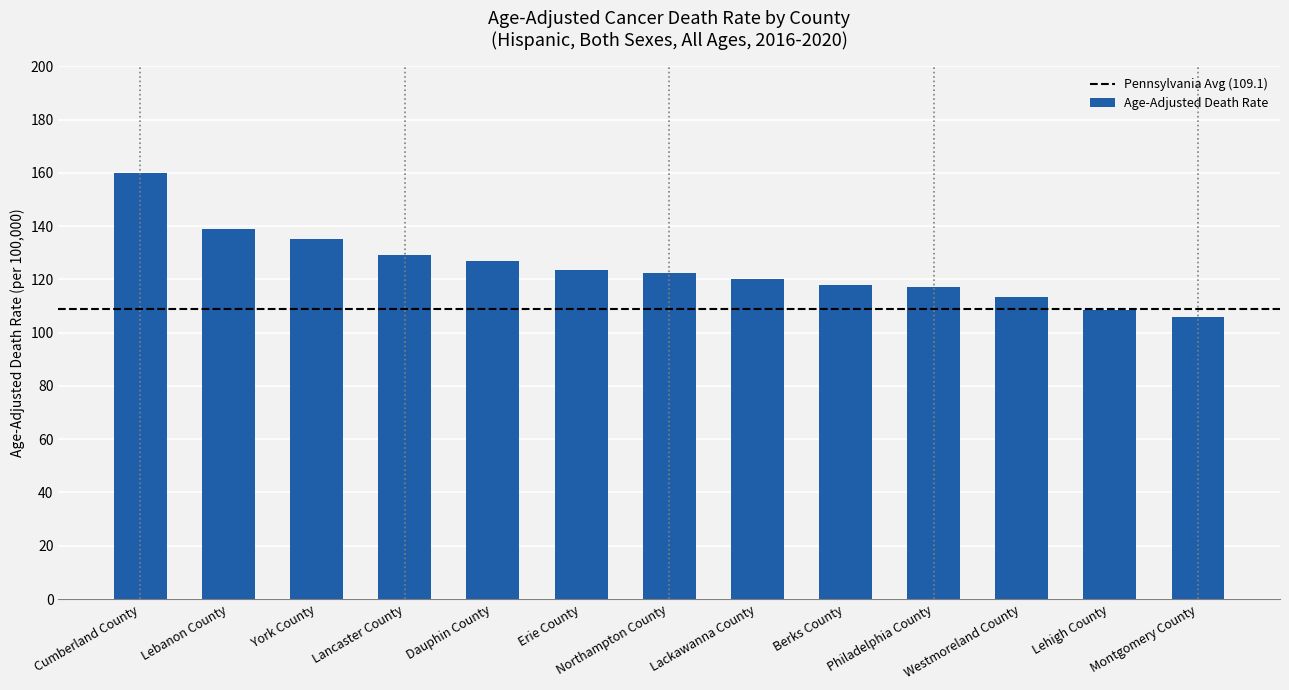

What is the label of the 1st bar from the left?

Cumberland County